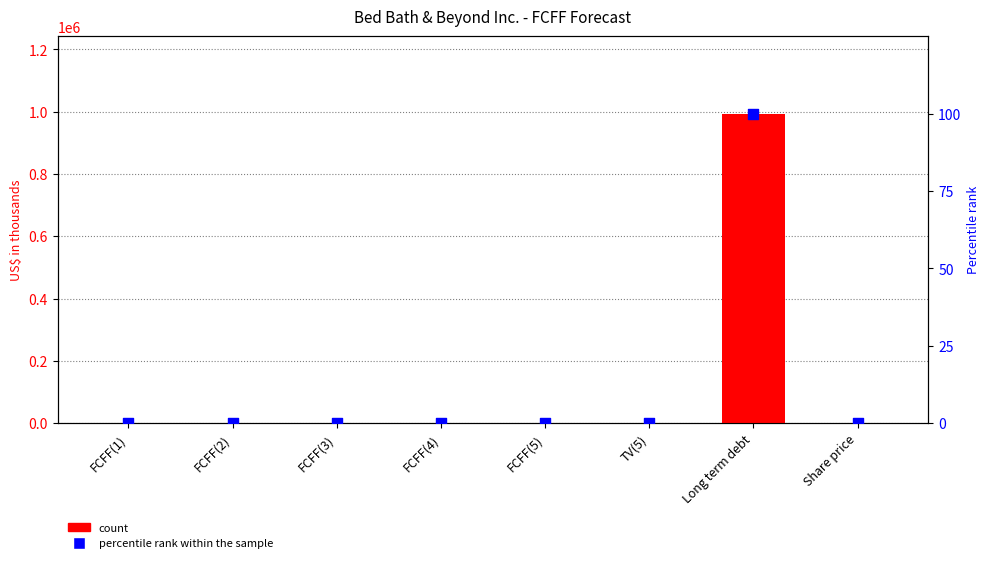

Which series reaches the minimum Y coordinate?

count